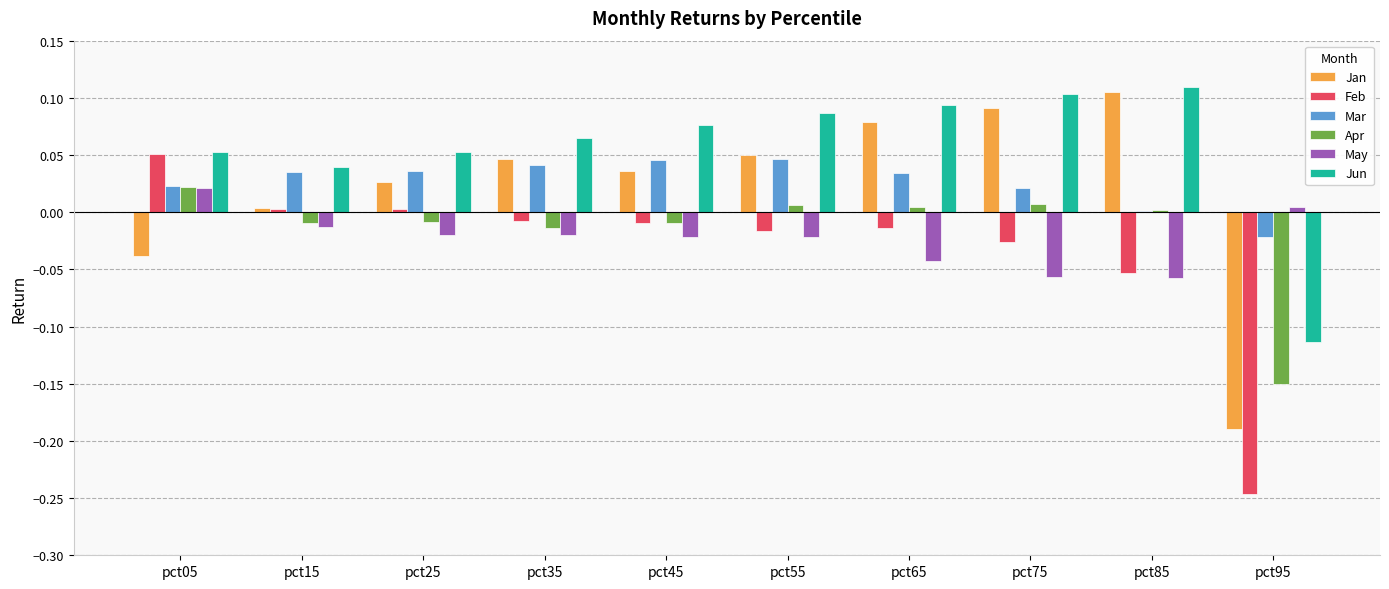

The Jan series shows 0.0 at pct25. True or false?

True